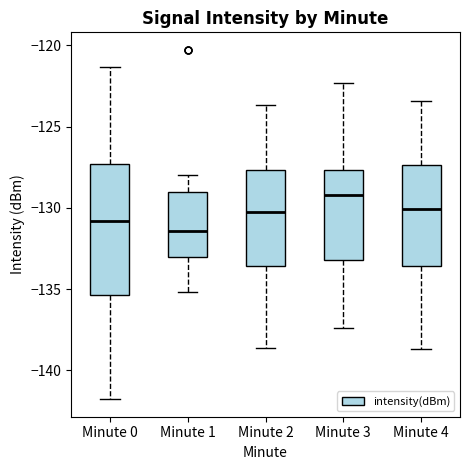

Which box's median line is the highest?

Minute 3